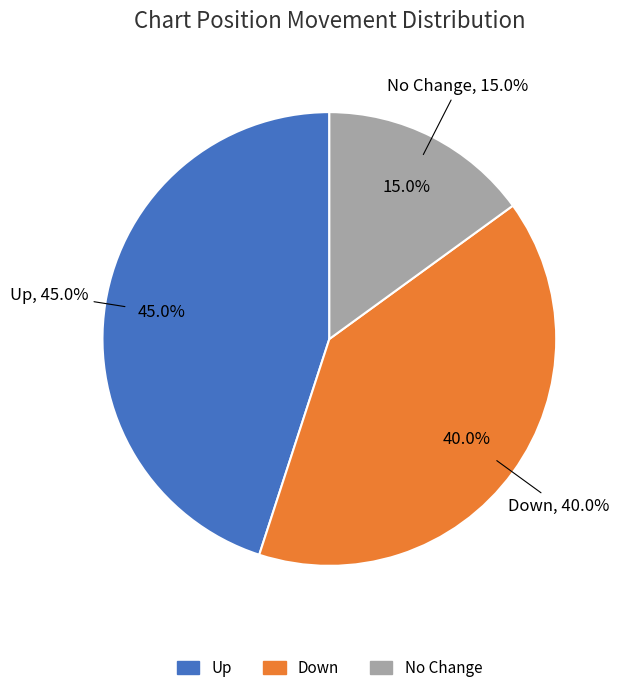

Does any single category account for the majority?

No